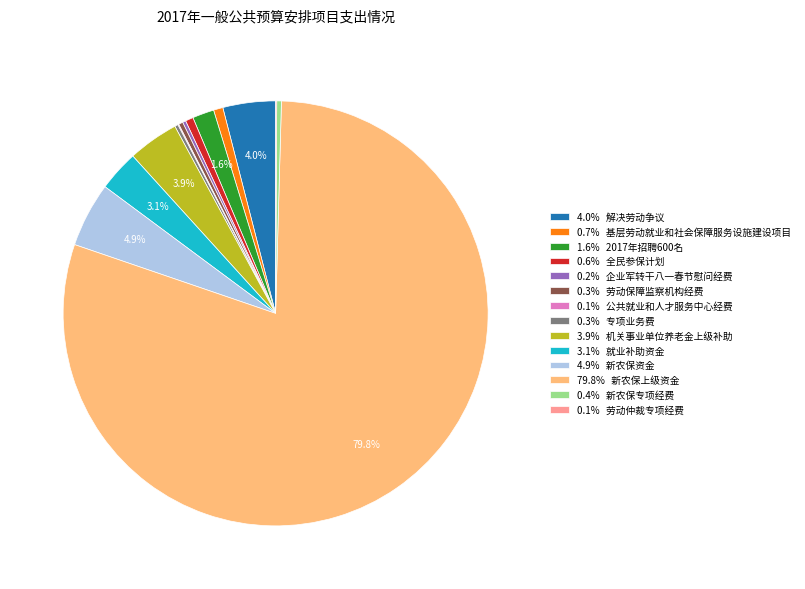

What percentage do 3.1% 就业补助资金 and 4.0% 解决劳动争议 together represent?

7.1%